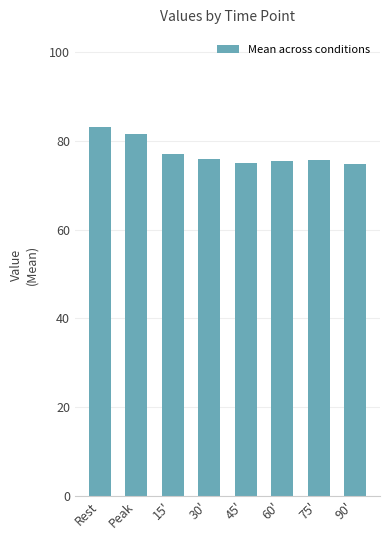

Which has a higher value, 15' or 45'?

15'